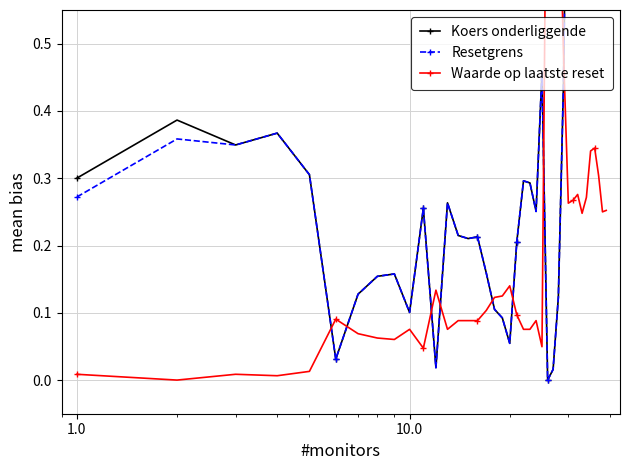

What is the difference between the second highest and minimum values in the Koers onderliggende series?

1.0